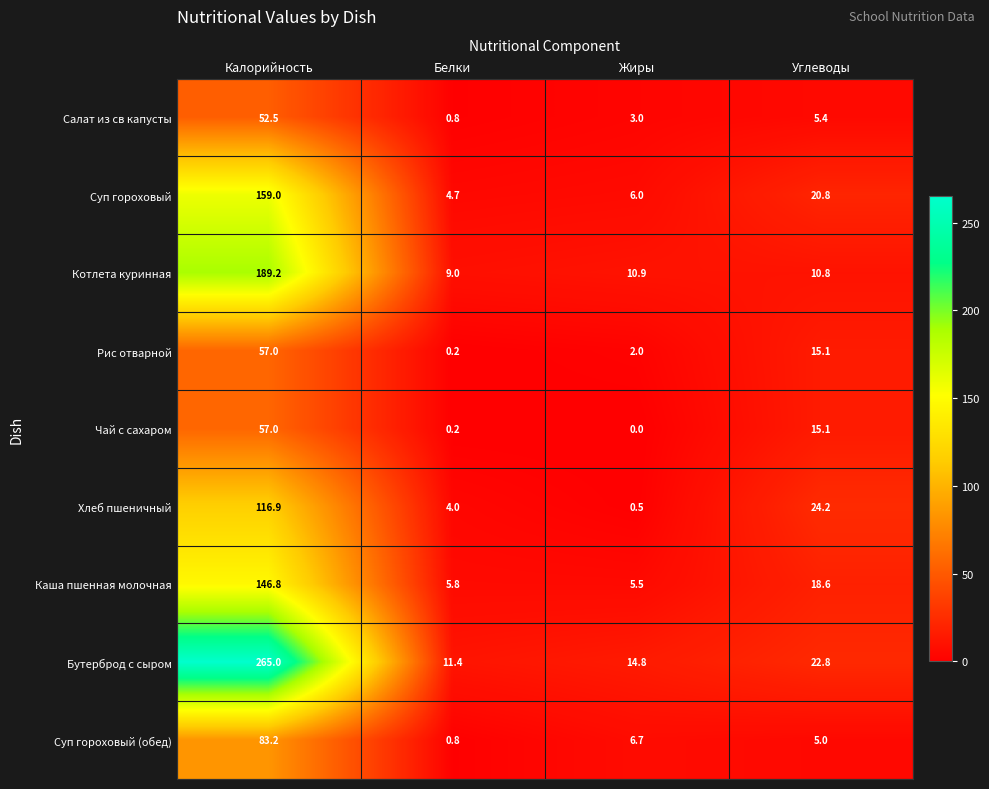

What is the difference between the Рис отварной values at Жиры and Углеводы?

13.1